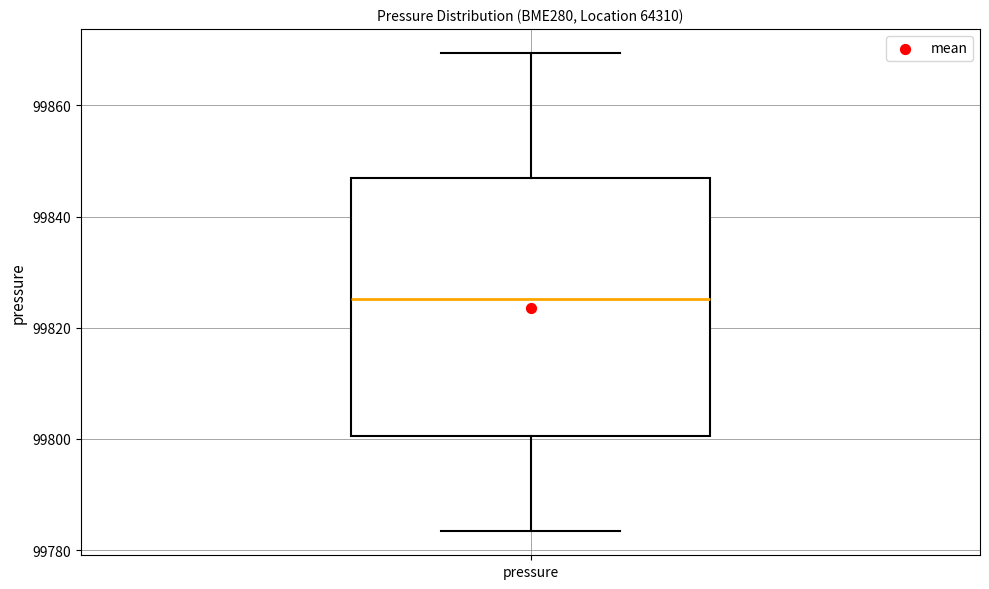

Where is the upper edge of the box for pressure on the y-axis? The values are not printed on the chart, so give them approximately, as read against the axis.

99846